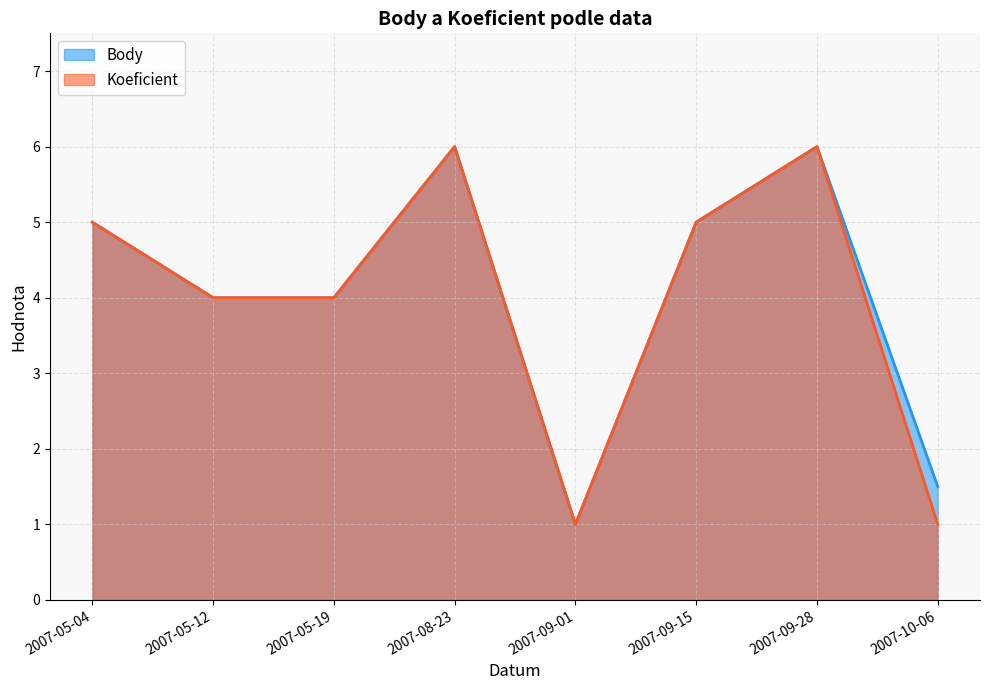

The Body series shows 1.0 at 2007-09-01. True or false?

True